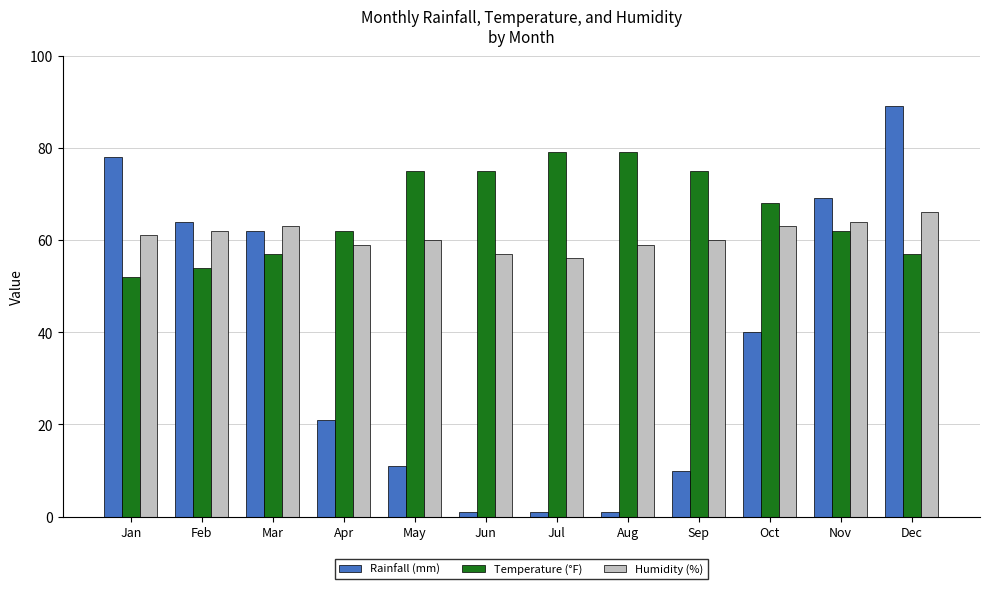

What is the difference between the maximum and second lowest values in the Temperature (°F) series?

25